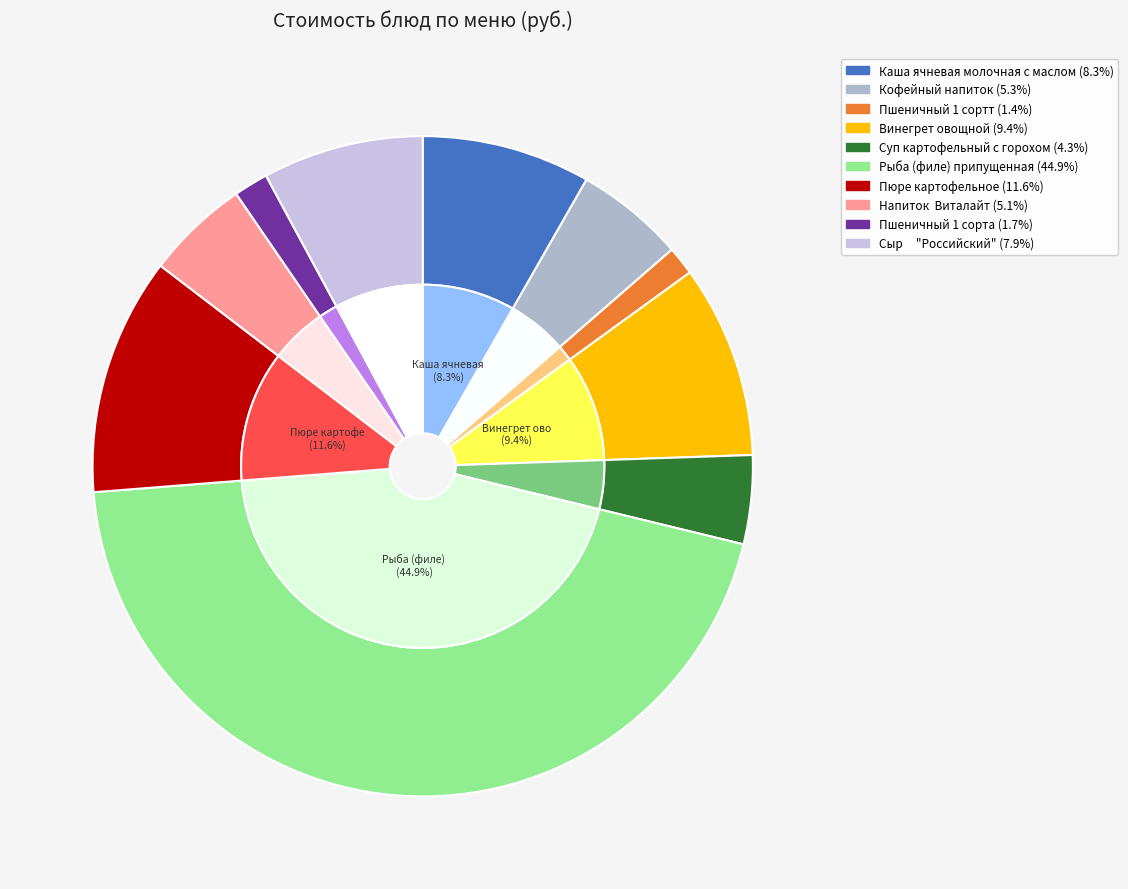

What portion of the pie excludes Суп картофельный с горохом?

95.7%